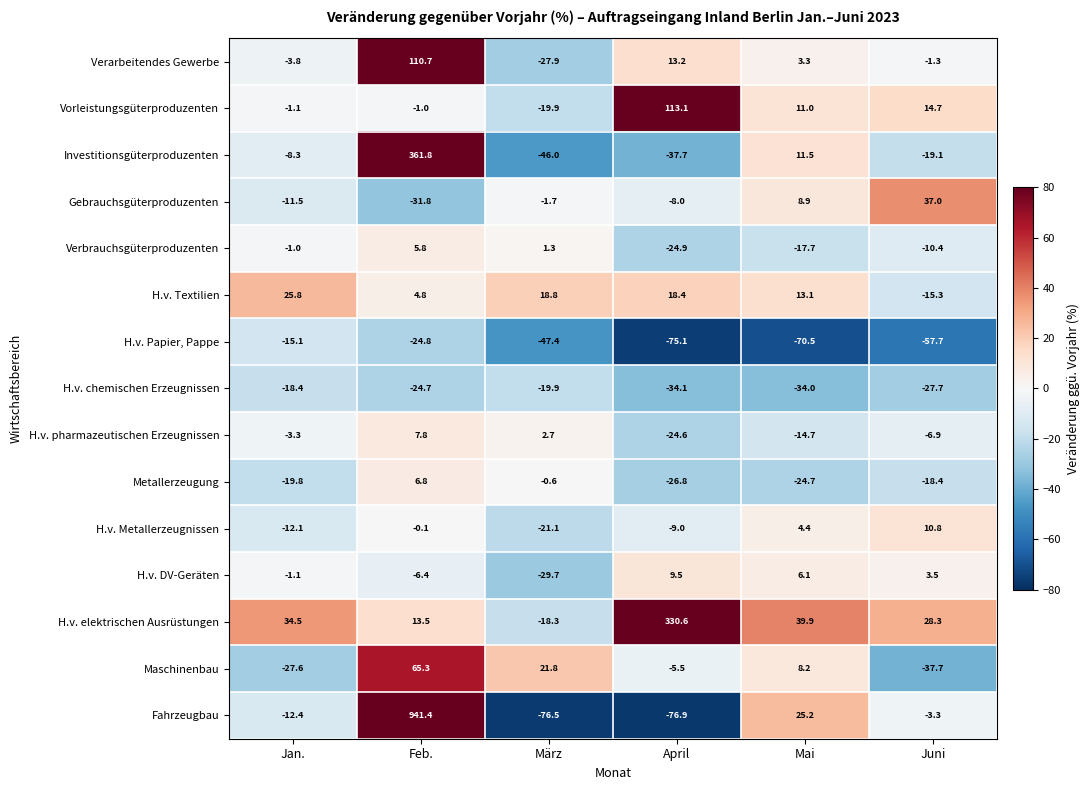

What is the difference between the maximum and second lowest values in the Verbrauchsgüterproduzenten series?

23.5